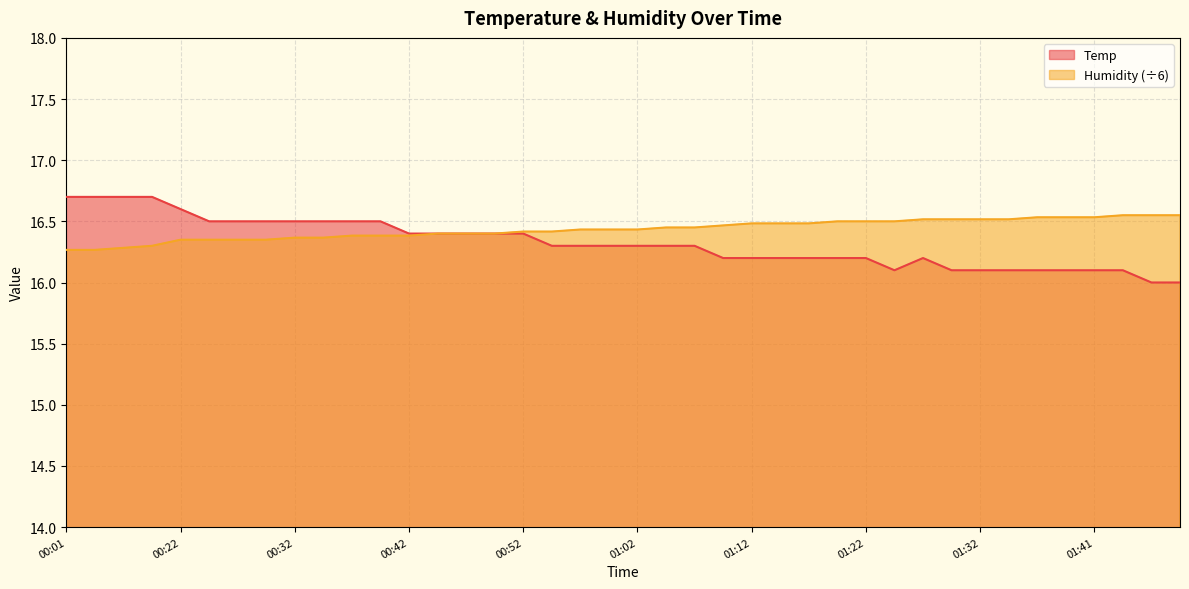

How many lines are shown in the chart?

2